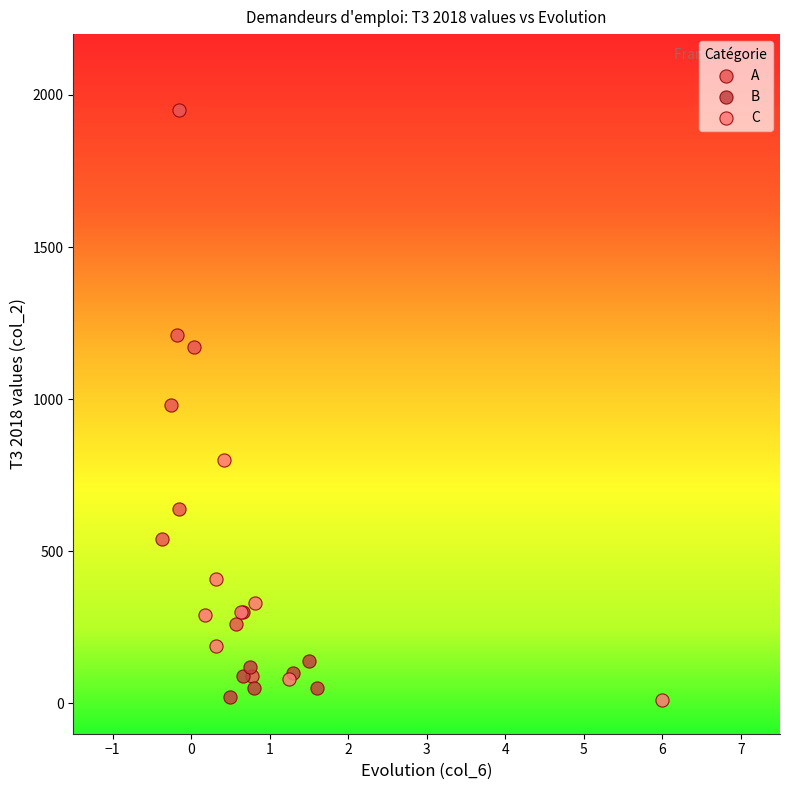

Which series reaches the maximum Y coordinate?

A